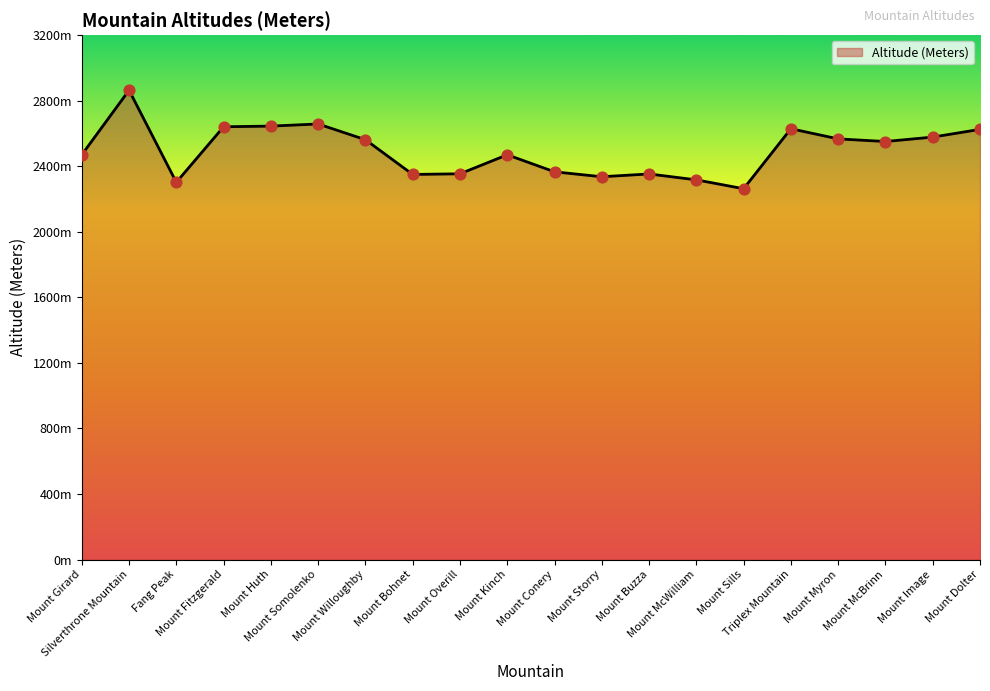

What is the change in value from Fang Peak to Mount Conery?

+64